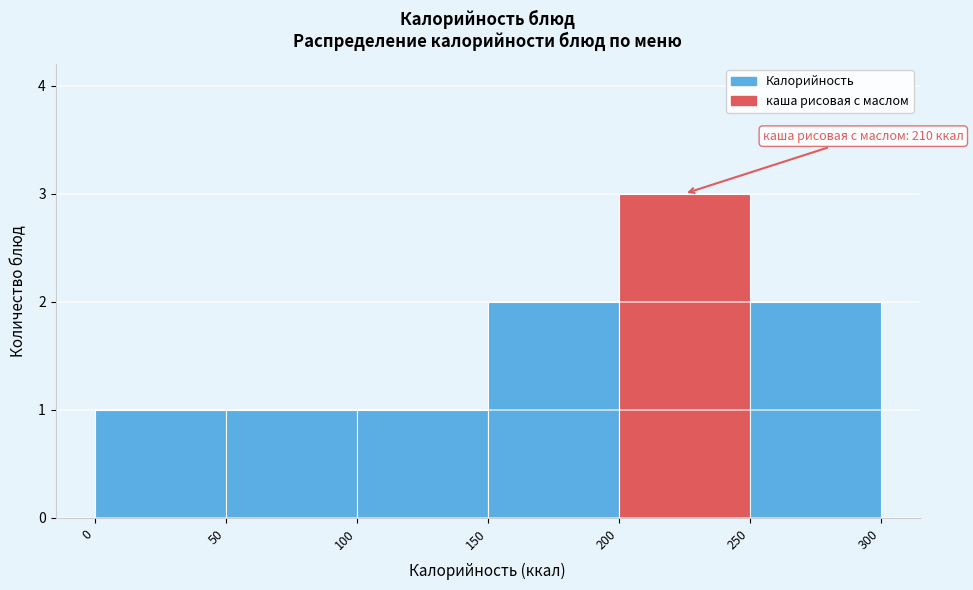

Which range on the x-axis has the tallest bar?

200 to 250